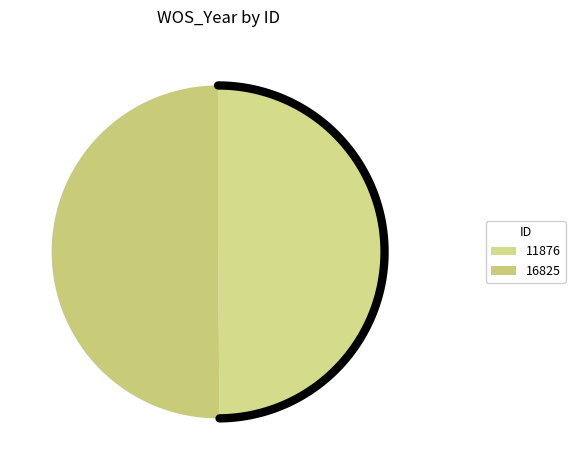

What percentage do 16825 and 11876 together represent?

100.0%